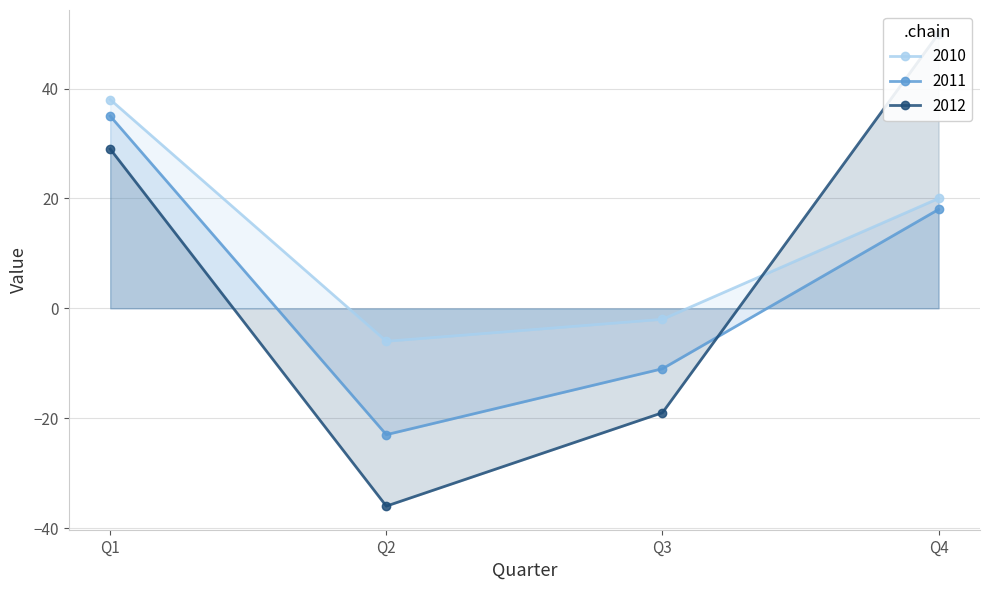

At how many categories does at least one series exceed -13?

4